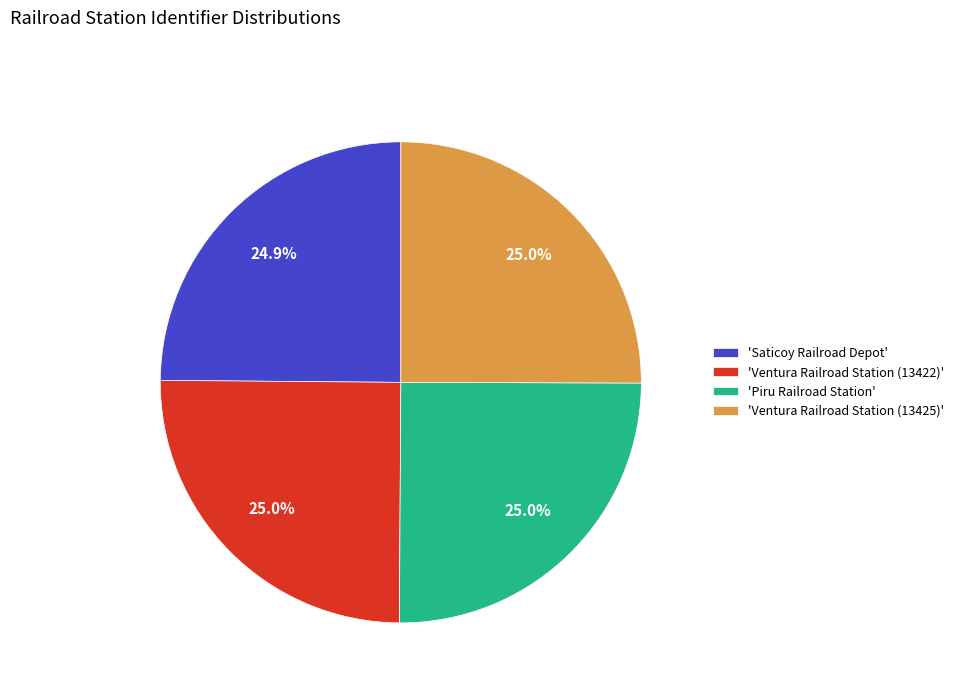

What is the ratio of the value at 'Ventura Railroad Station (13422)' to the value at 'Ventura Railroad Station (13425)'?

1.0